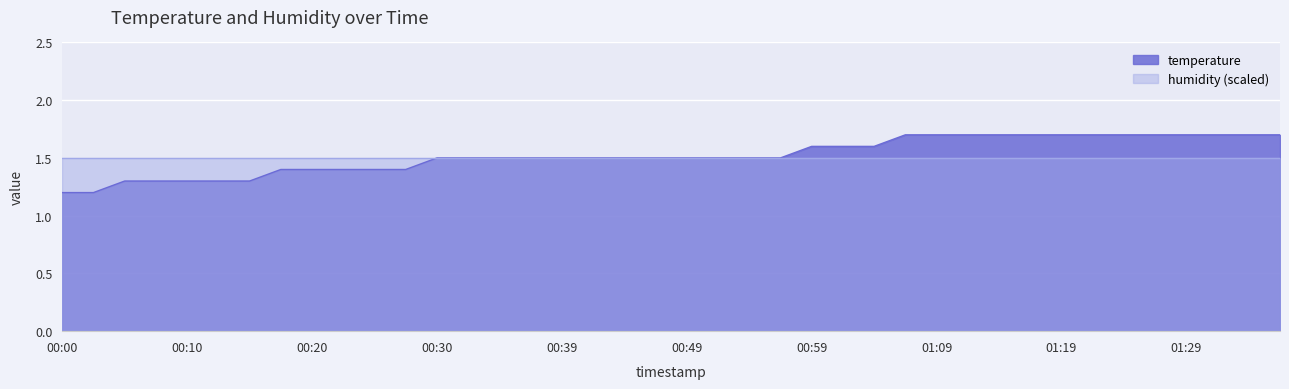

The humidity (scaled) series shows 2.1 at 00:59. True or false?

False